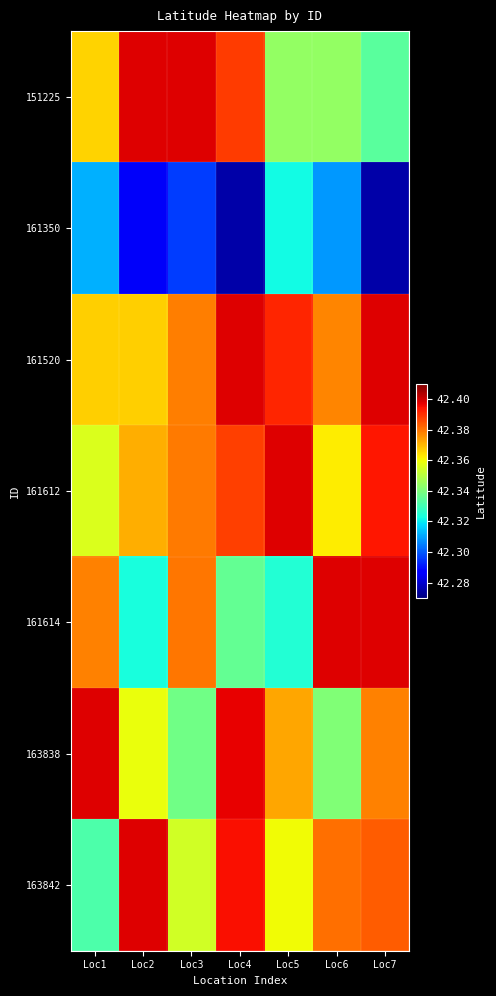

Reading left to right, what are all the values shown in this chart?

151225: Loc1=42.4	Loc2=42.4	Loc3=42.4	Loc4=42.4	Loc5=42.3	Loc6=42.3	Loc7=42.3
161350: Loc1=42.3	Loc2=42.3	Loc3=42.3	Loc4=42.3	Loc5=42.3	Loc6=42.3	Loc7=42.3
161520: Loc1=42.4	Loc2=42.4	Loc3=42.4	Loc4=42.4	Loc5=42.4	Loc6=42.4	Loc7=42.4
161612: Loc1=42.4	Loc2=42.4	Loc3=42.4	Loc4=42.4	Loc5=42.4	Loc6=42.4	Loc7=42.4
161614: Loc1=42.4	Loc2=42.3	Loc3=42.4	Loc4=42.3	Loc5=42.3	Loc6=42.4	Loc7=42.4
163838: Loc1=42.4	Loc2=42.4	Loc3=42.3	Loc4=42.4	Loc5=42.4	Loc6=42.3	Loc7=42.4
163842: Loc1=42.3	Loc2=42.4	Loc3=42.4	Loc4=42.4	Loc5=42.4	Loc6=42.4	Loc7=42.4